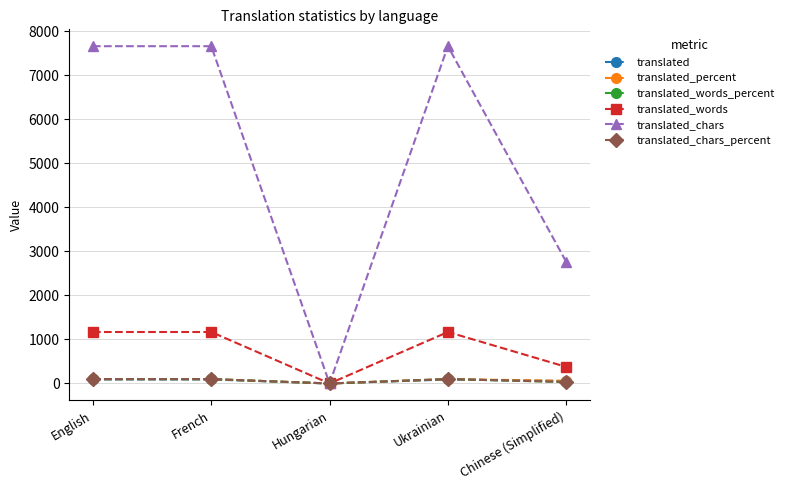

The translated_percent series shows 60.4 at Chinese (Simplified). True or false?

True